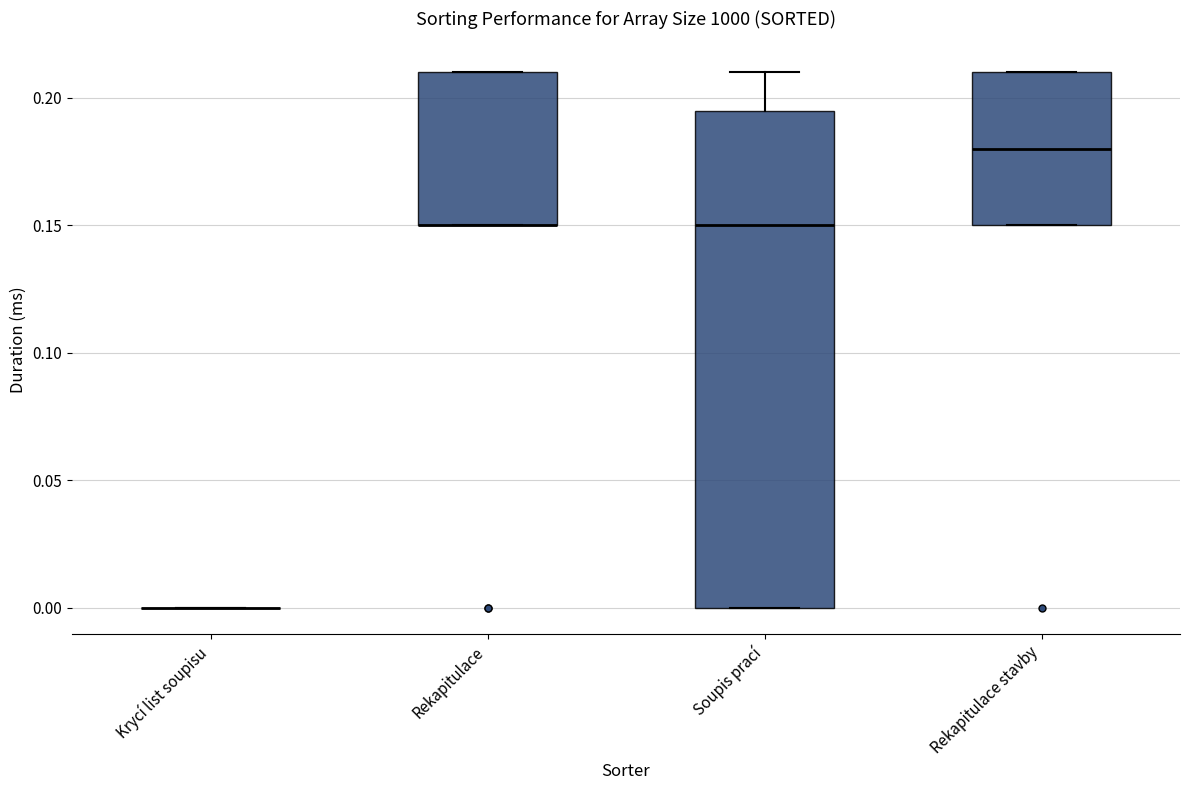

Reading left to right, read every box against the y-axis: the position of its median line, the range the box covers, and the ends of its whiskers. The values are not printed on the chart, so give them approximately, as read against the axis.

Krycí list soupisu: box collapsed to a line at 0.000, whiskers 0.000 to 0.000
Rekapitulace: median 0.150 (drawn on the box's lower edge), box 0.150 to 0.210, whiskers 0.150 to 0.210
Soupis prací: median 0.150, box 0.000 to 0.195, whiskers 0.000 to 0.210
Rekapitulace stavby: median 0.180, box 0.150 to 0.210, whiskers 0.150 to 0.210